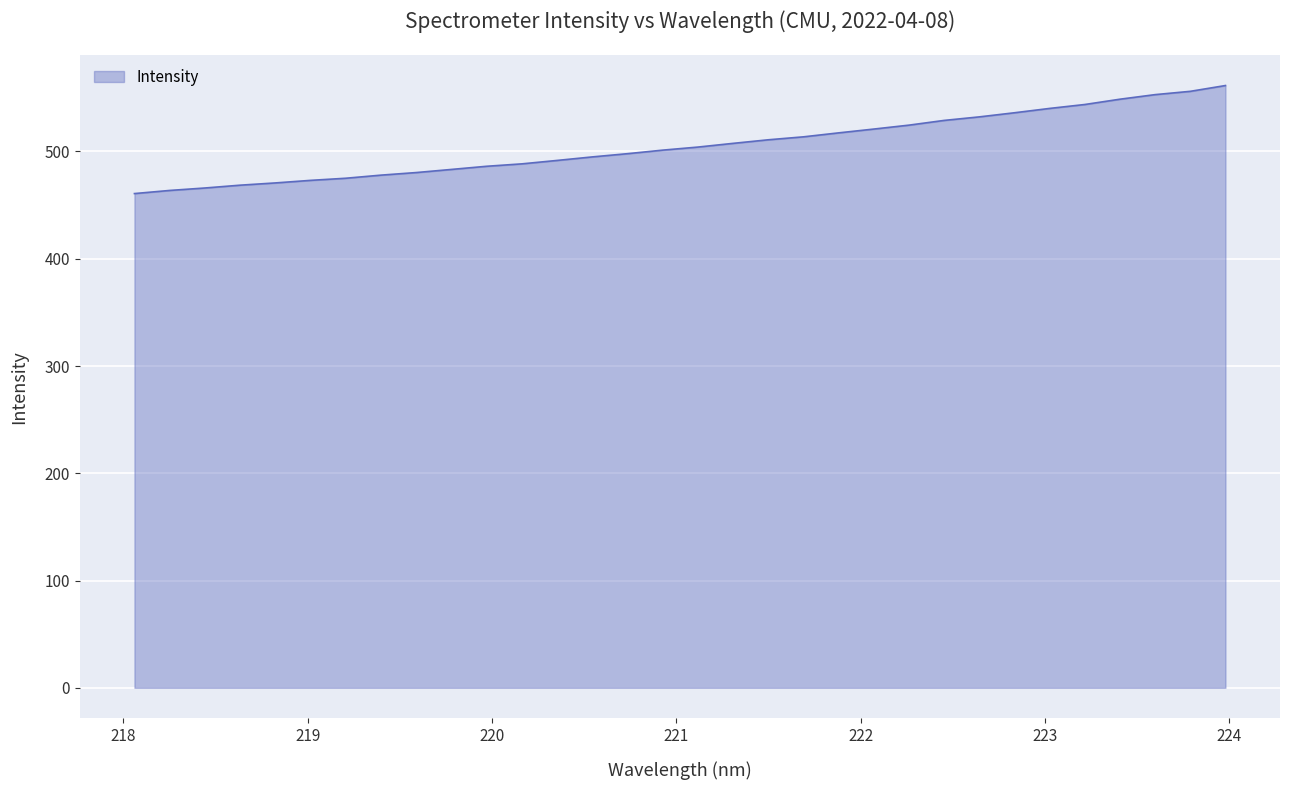

What is the smallest value displayed?

460.7